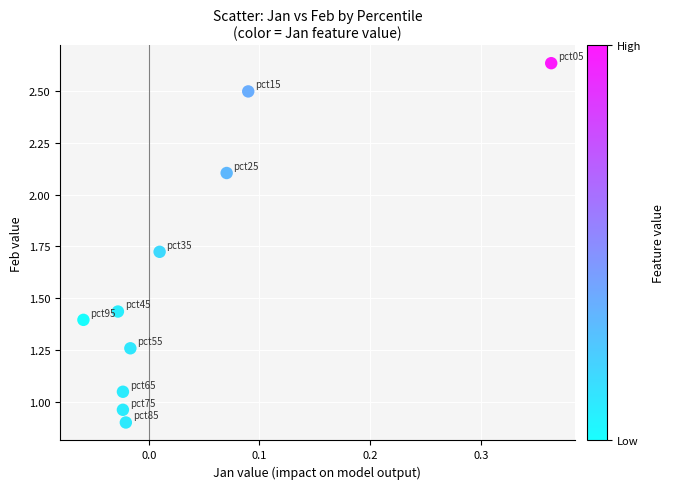

What is the average Y value?

1.6